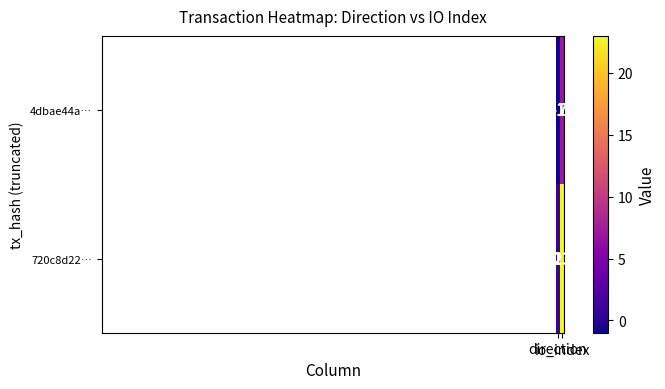

What is the maximum value shown in the chart?

23